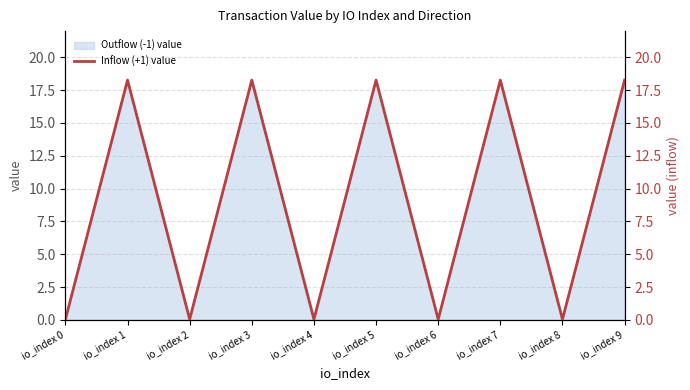

What is the value of the 6th point from the left?

18.3